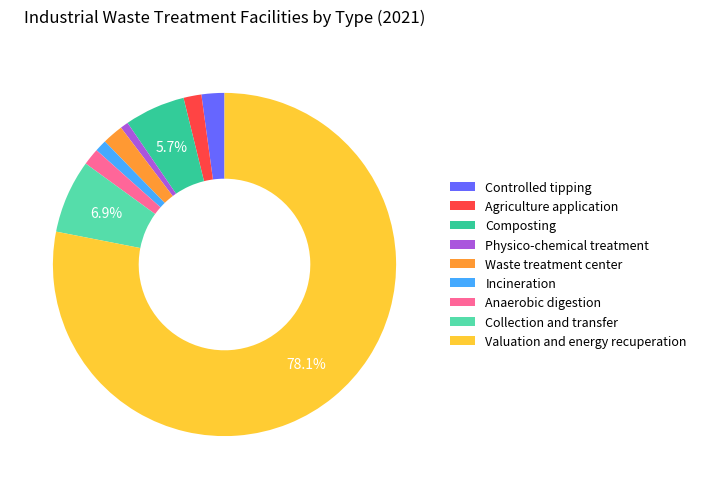

True or false: Composting accounts for 6% of the total.

True